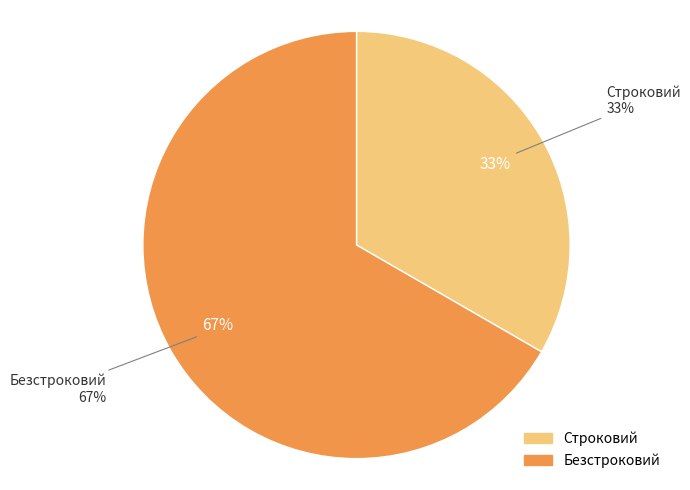

To the nearest percent, what percentage of the pie is Строковий?

33%